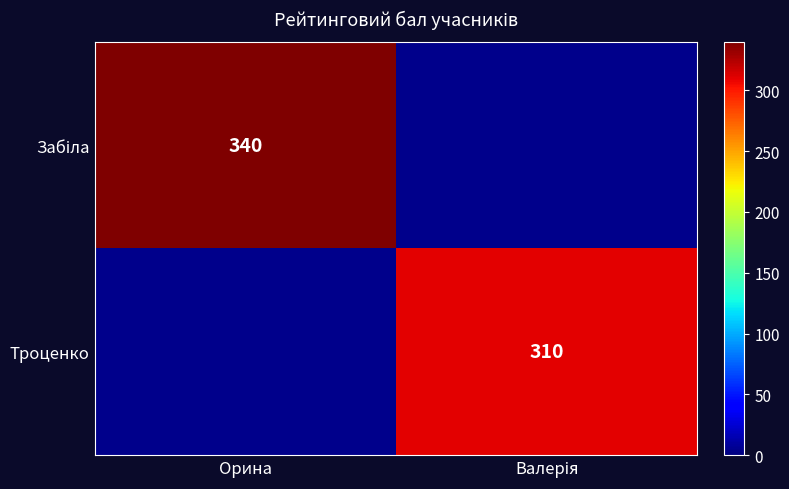

Is it true that Троценко equals 188 at Валерія?

False